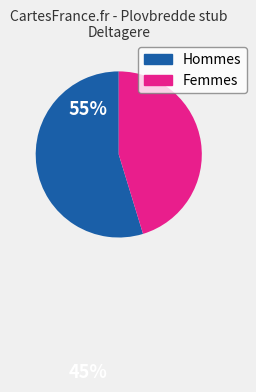

Do Femmes and Hommes together represent more than half of the pie?

Yes